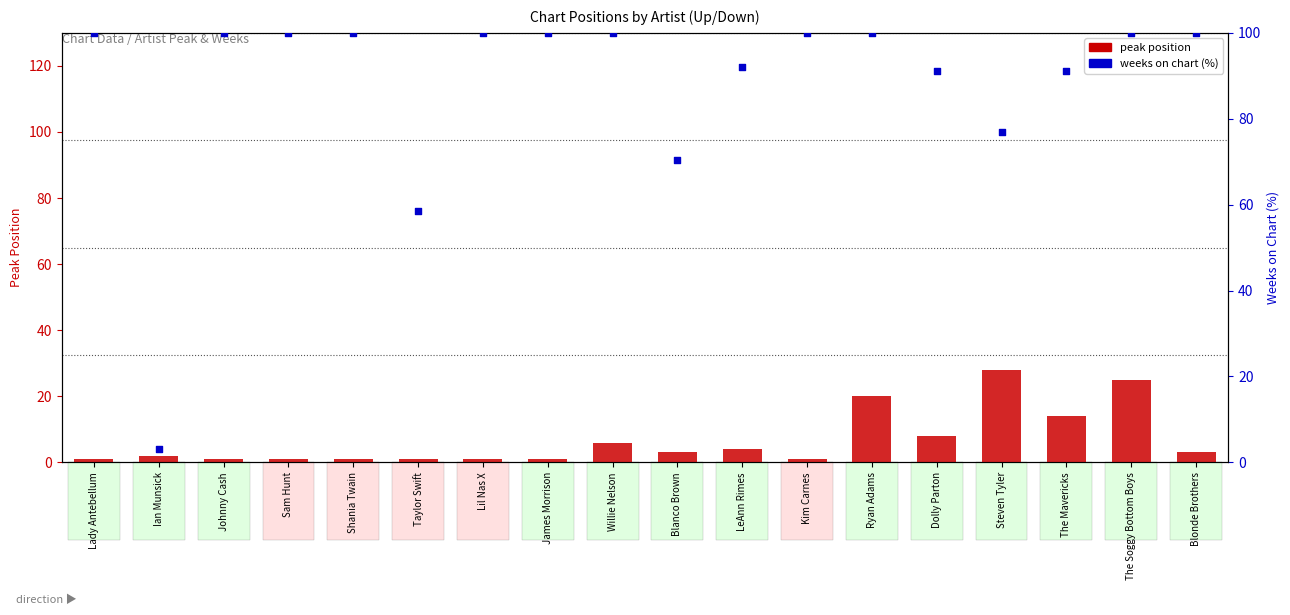

Which series contains the highest Y value?

weeks on chart (% of max)